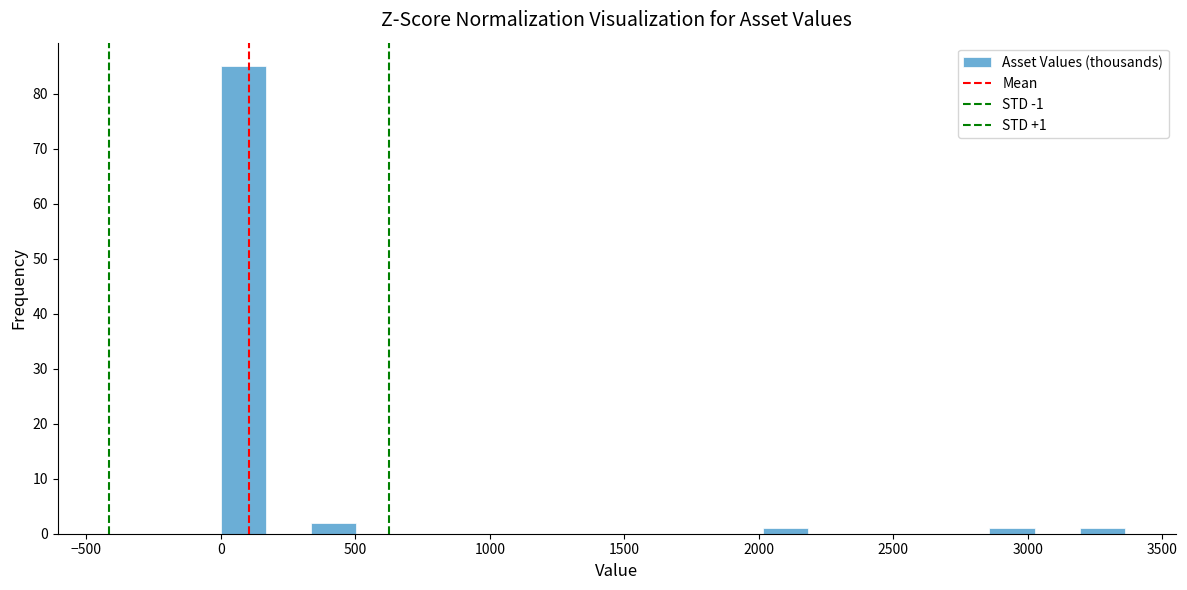

Around what value on the x-axis is the tallest bar? Give the approximate position of its centre, as read against the axis.

100